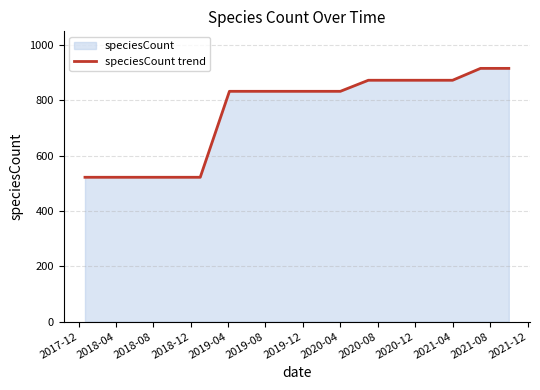

What is the average value?

756